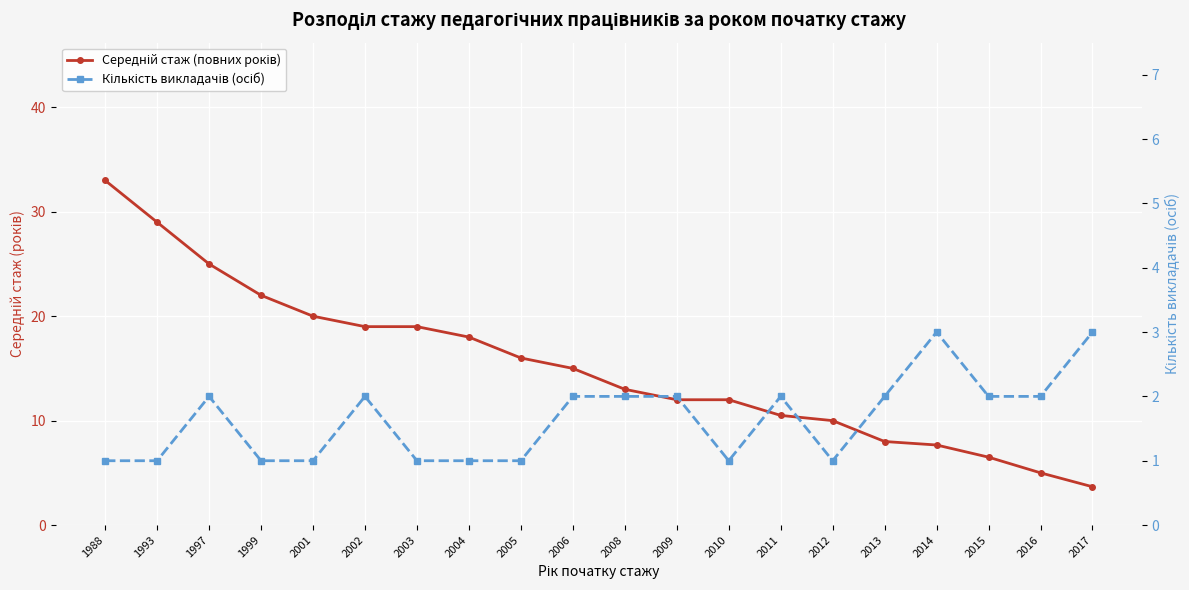

The value of Середній стаж (повних років) at 2008 is 21.6. True or false?

False